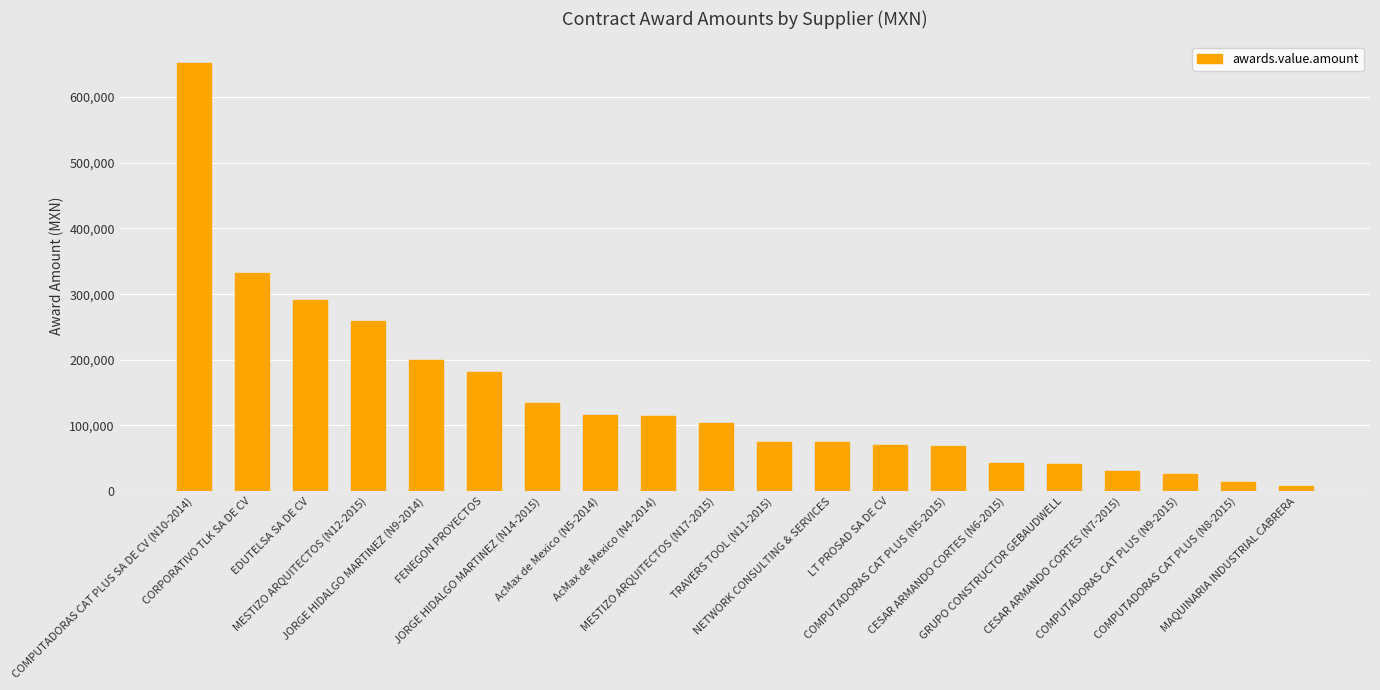

What is the minimum value shown in the chart?

8166.0